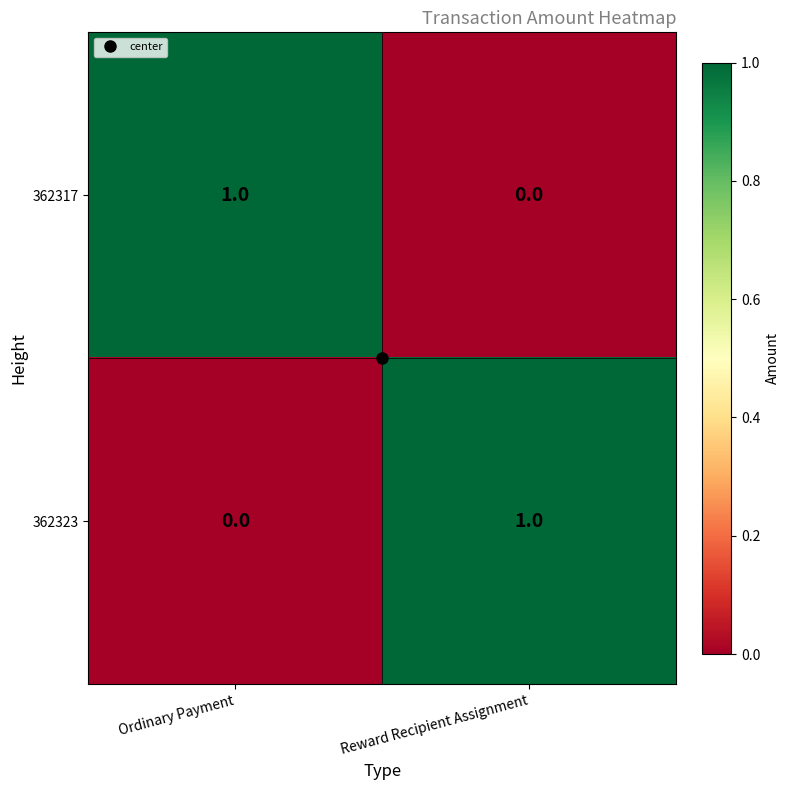

At which label is 362323 closest to 0?

Ordinary Payment